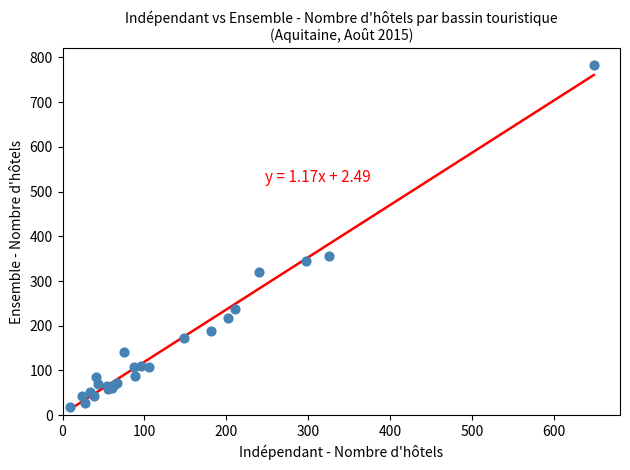

What Y value in the scatter plot is closest to 400?

355